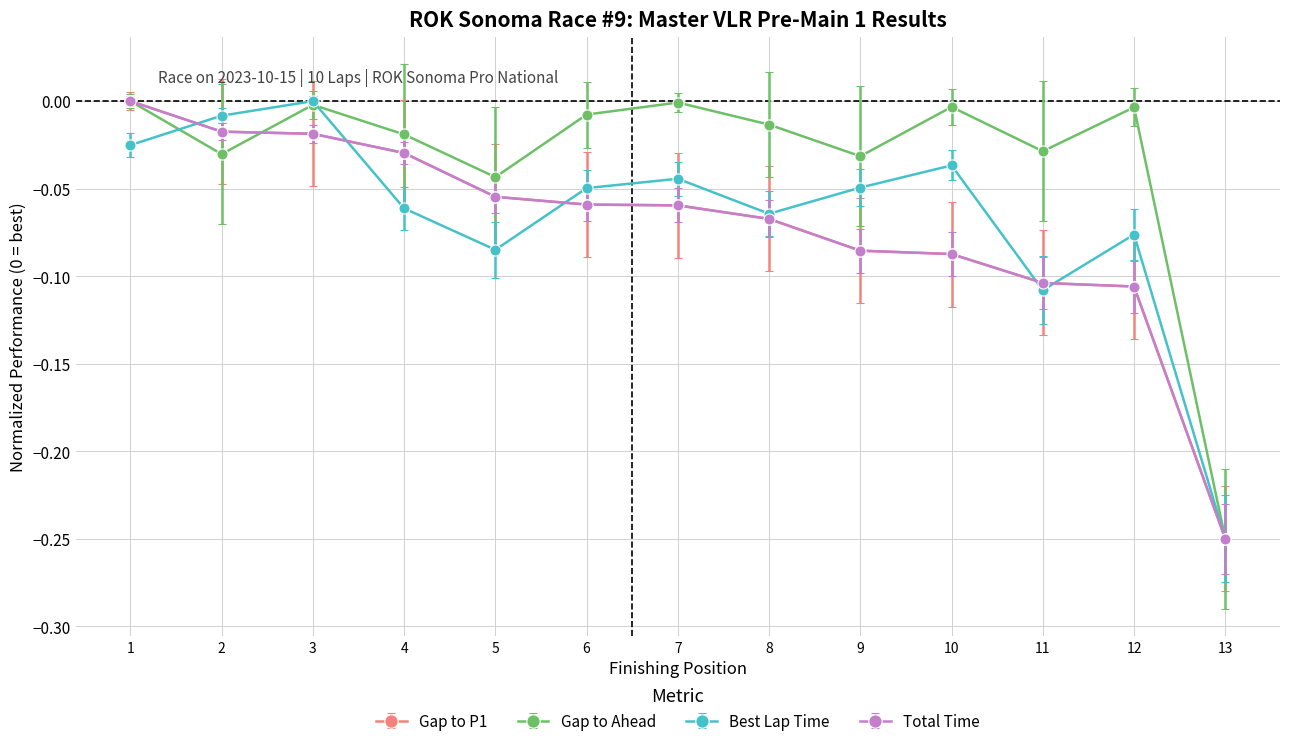

Reading left to right, extract all data points from this chart.

Total Time: -0.0	-0.0	-0.0	-0.0	-0.1	-0.1	-0.1	-0.1	-0.1	-0.1	-0.1	-0.1	-0.2
Gap to P1: -0.0	-0.0	-0.0	-0.0	-0.1	-0.1	-0.1	-0.1	-0.1	-0.1	-0.1	-0.1	-0.2
Best Lap time: -0.0	-0.0	-0.0	-0.1	-0.1	-0.0	-0.0	-0.1	-0.0	-0.0	-0.1	-0.1	-0.2
Gap to Ahead: -0.0	-0.0	-0.0	-0.0	-0.0	-0.0	-0.0	-0.0	-0.0	-0.0	-0.0	-0.0	-0.2